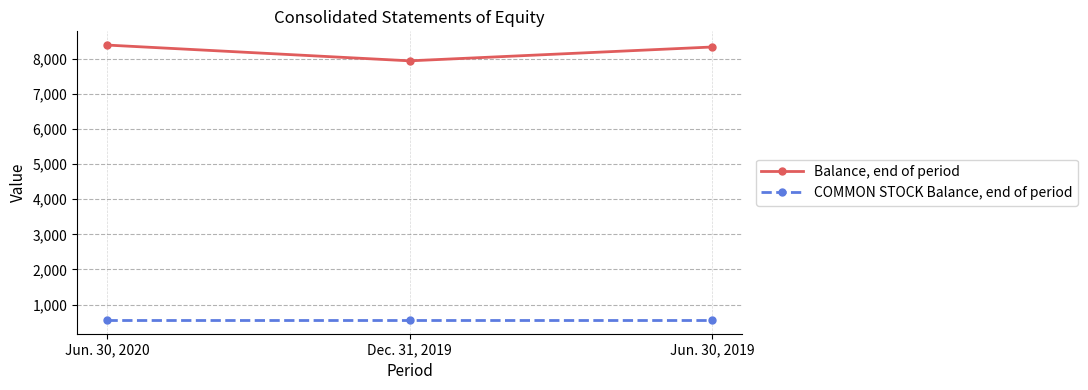

True or false: Balance, end of period has a value of 7943 at Dec. 31, 2019.

True